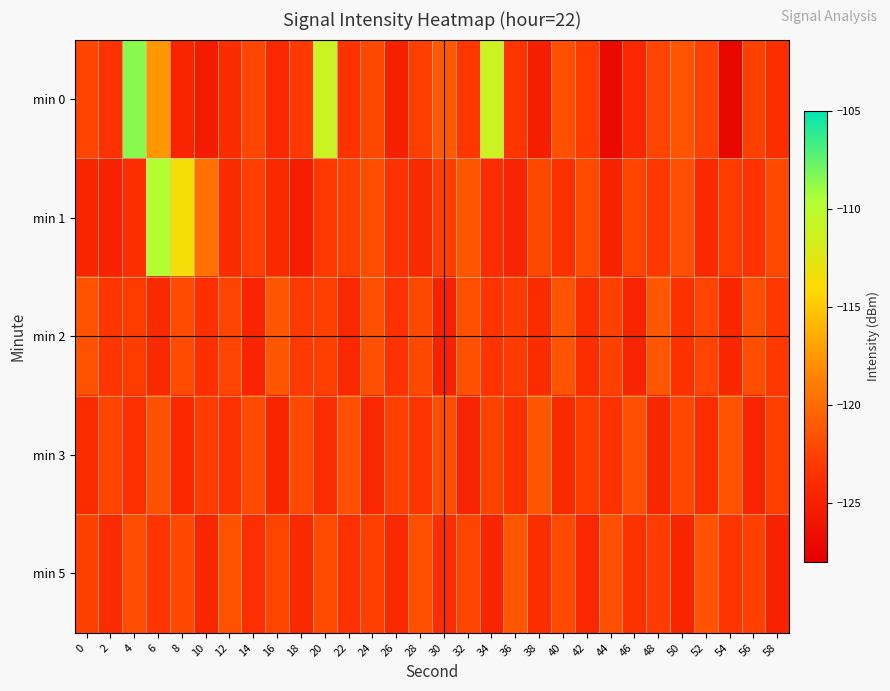

Reading left to right, what are all the values shown in this chart?

min 0: 0=-122.4	2=-123.4	4=-108.6	6=-117.6	8=-124.6	10=-125.4	12=-124.0	14=-122.2	16=-124.3	18=-123.0	20=-111.0	22=-123.3	24=-122.0	26=-124.9	28=-122.7	30=-121.0	32=-123.2	34=-111.1	36=-123.3	38=-125.1	40=-121.6	42=-122.9	44=-127.0	46=-124.3	48=-122.3	50=-121.4	52=-122.5	54=-127.1	56=-122.5	58=-123.8
min 1: 0=-124.5	2=-124.8	4=-123.9	6=-109.7	8=-113.6	10=-119.6	12=-123.9	14=-122.6	16=-124.2	18=-125.1	20=-123.0	22=-122.5	24=-121.8	26=-123.4	28=-124.1	30=-122.7	32=-121.3	34=-123.9	36=-124.5	38=-122.1	40=-123.6	42=-121.9	44=-124.8	46=-122.3	48=-123.1	50=-121.7	52=-124.2	54=-122.8	56=-123.5	58=-122.0
min 2: 0=-121.5	2=-123.2	4=-122.8	6=-124.1	8=-121.9	10=-123.7	12=-122.4	14=-124.6	16=-121.3	18=-123.0	20=-122.6	22=-124.3	24=-121.7	26=-123.4	28=-122.1	30=-124.8	32=-121.6	34=-123.3	36=-122.9	38=-124.0	40=-121.4	42=-123.8	44=-122.5	46=-124.7	48=-121.2	50=-123.6	52=-122.3	54=-124.4	56=-121.8	58=-123.1
min 3: 0=-124.0	2=-122.3	4=-123.7	6=-121.5	8=-124.2	10=-122.8	12=-123.4	14=-121.9	16=-124.5	18=-122.1	20=-123.9	22=-121.6	24=-124.3	26=-122.6	28=-123.2	30=-121.8	32=-124.7	34=-122.4	36=-123.6	38=-121.3	40=-124.1	42=-122.9	44=-123.5	46=-121.7	48=-124.4	50=-122.2	52=-123.8	54=-121.4	56=-124.6	58=-122.7
min 5: 0=-122.5	2=-124.0	4=-121.8	6=-123.3	8=-122.1	10=-124.4	12=-121.5	14=-123.7	16=-122.3	18=-124.1	20=-121.9	22=-123.5	24=-122.7	26=-124.2	28=-121.6	30=-123.9	32=-122.4	34=-124.6	36=-121.3	38=-123.8	40=-122.0	42=-124.3	44=-121.7	46=-123.4	48=-122.8	50=-124.5	52=-121.4	54=-123.2	56=-122.6	58=-124.8